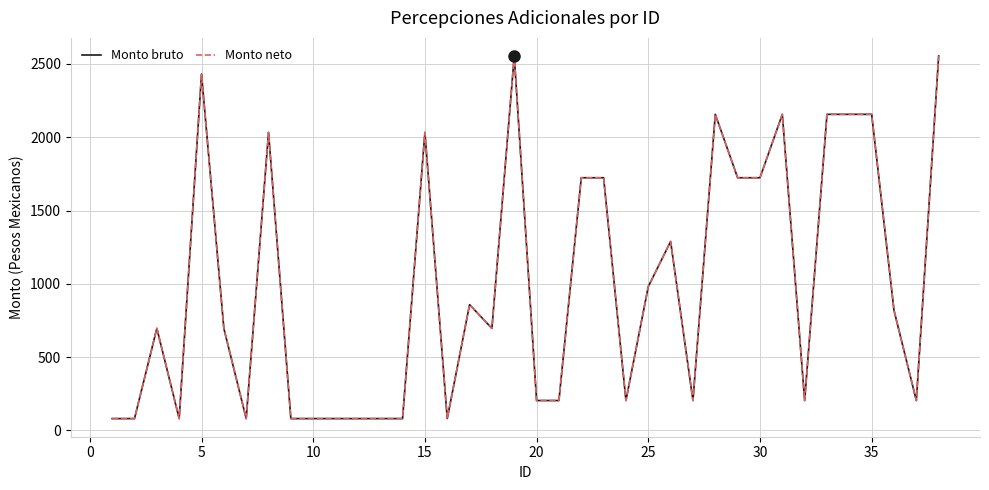

How many interior local valleys does the Monto neto series have?

8